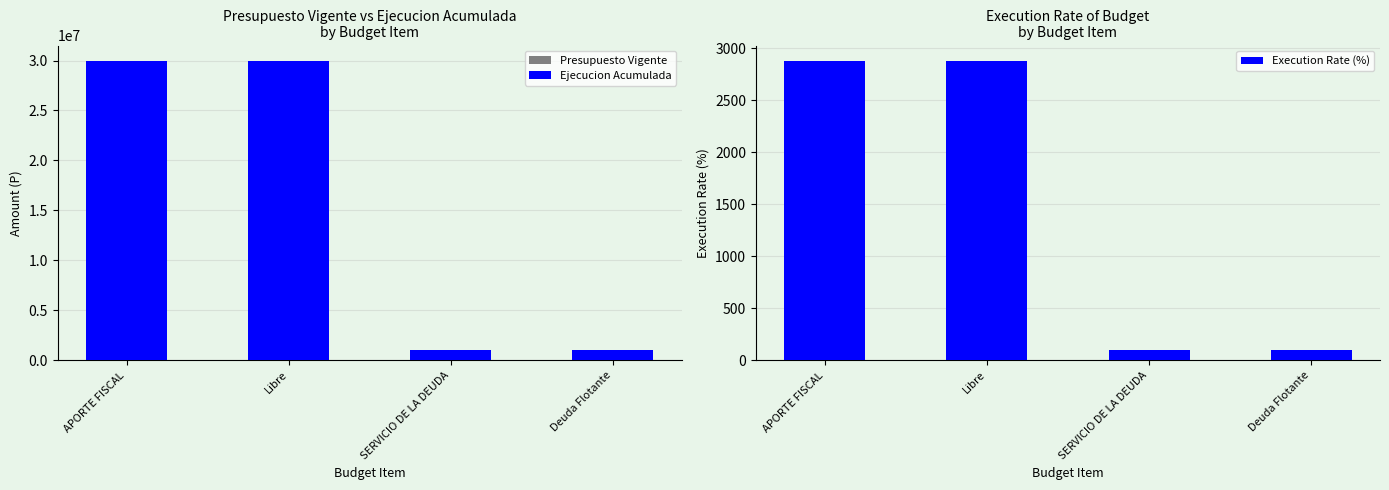

What is the label of the 2nd bar from the left?

Libre